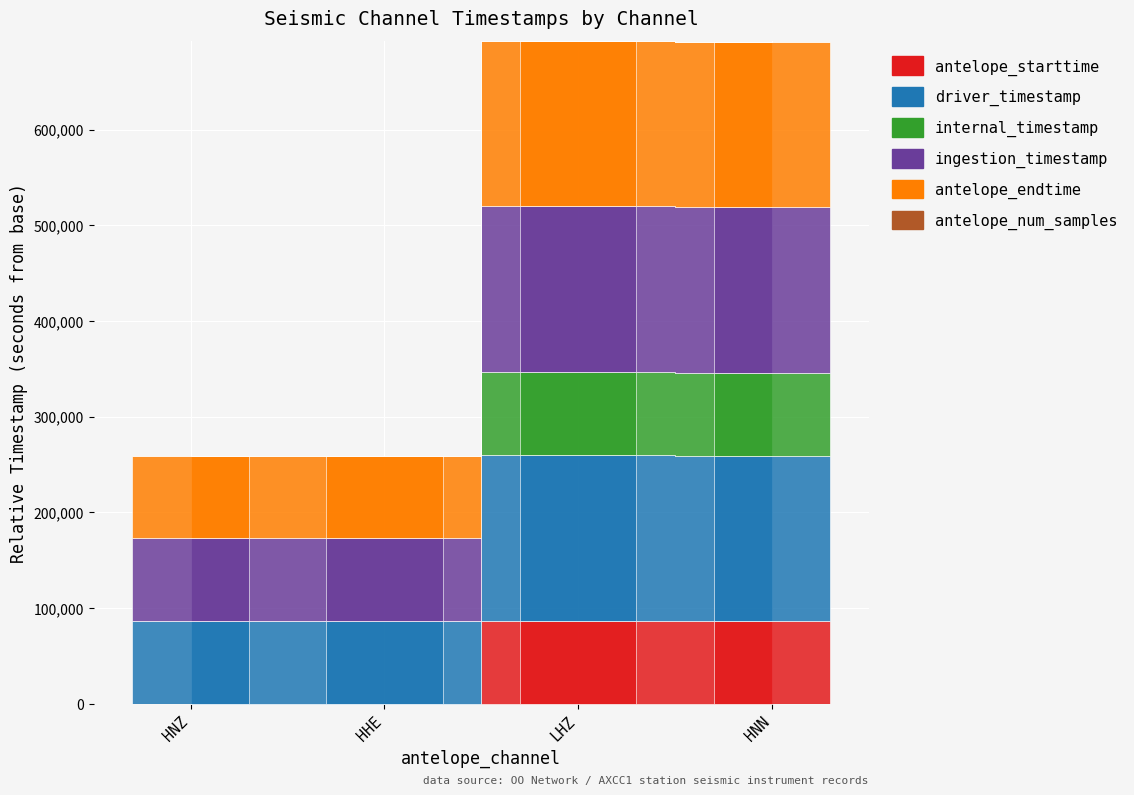

What is the label of the 4th bar from the left?

HNN